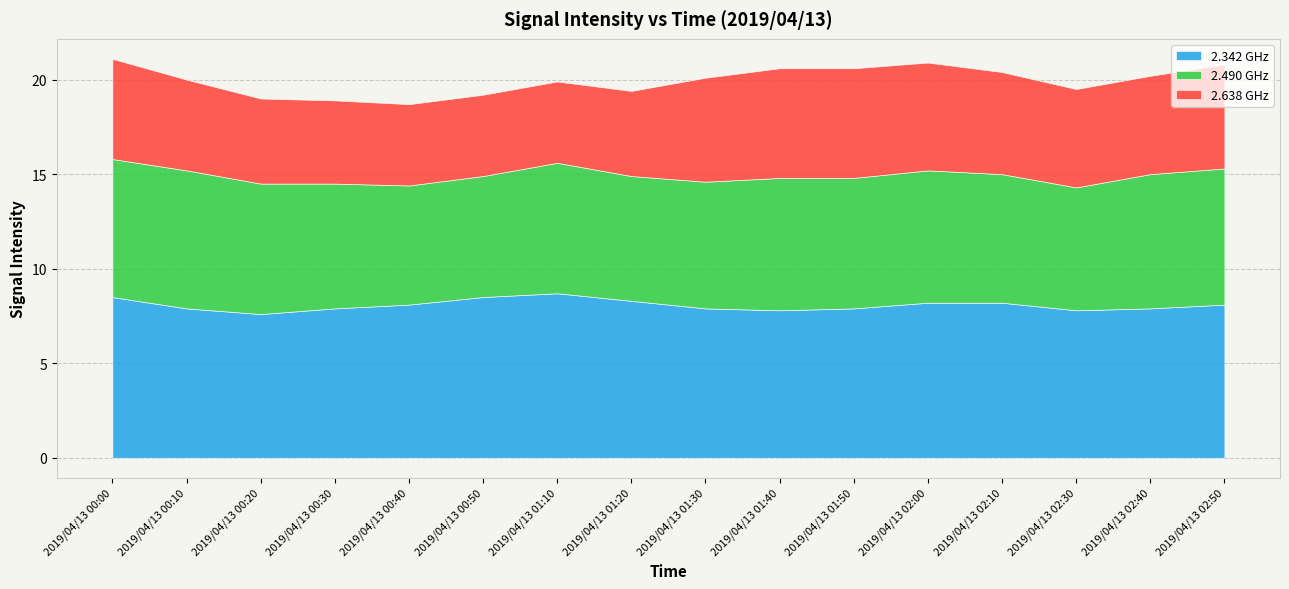

What position from the left is 2019/04/13 01:30?

9